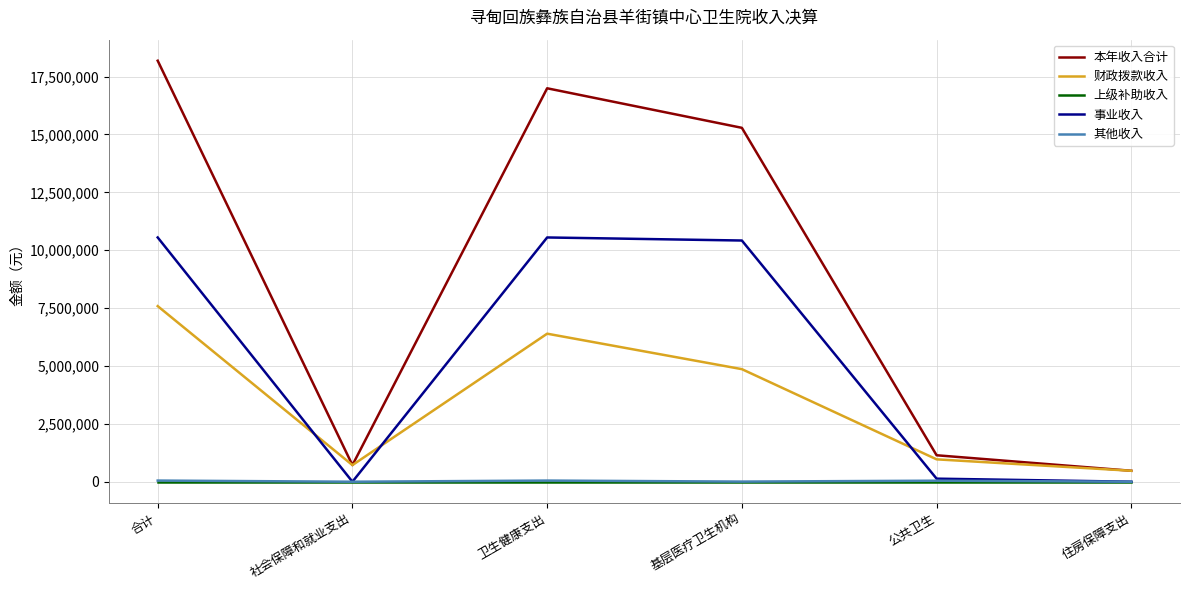

True or false: 财政拨款收入 and 上级补助收入 intersect in this chart.

False